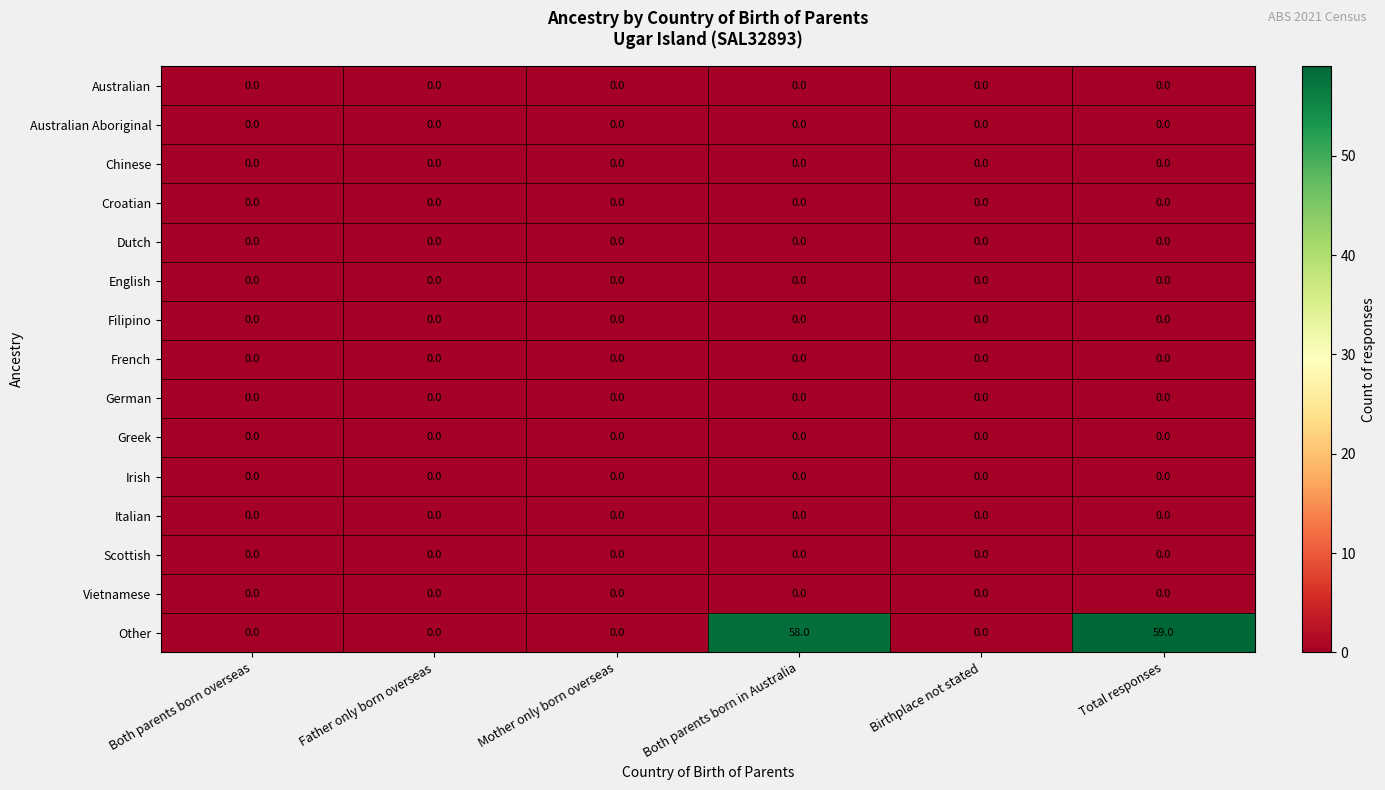

At how many categories does at least one series exceed 51?

2